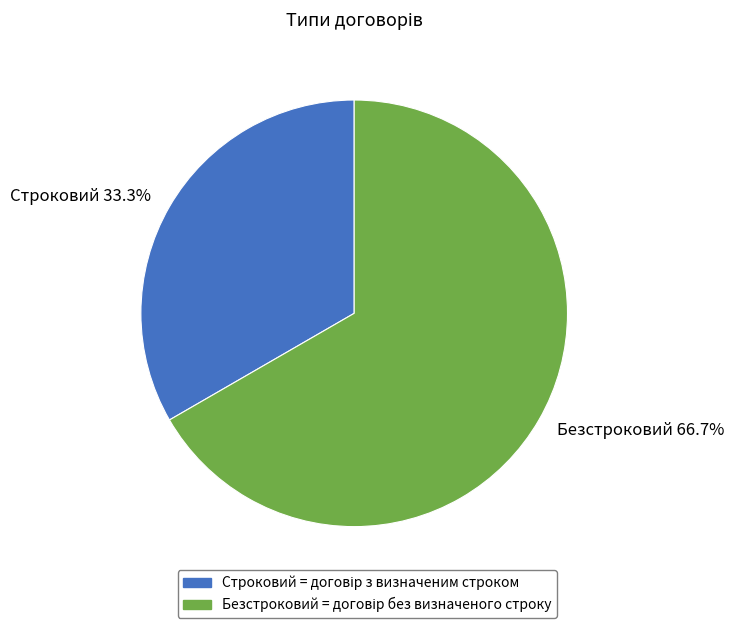

True or false: Строковий accounts for 33% of the total.

True